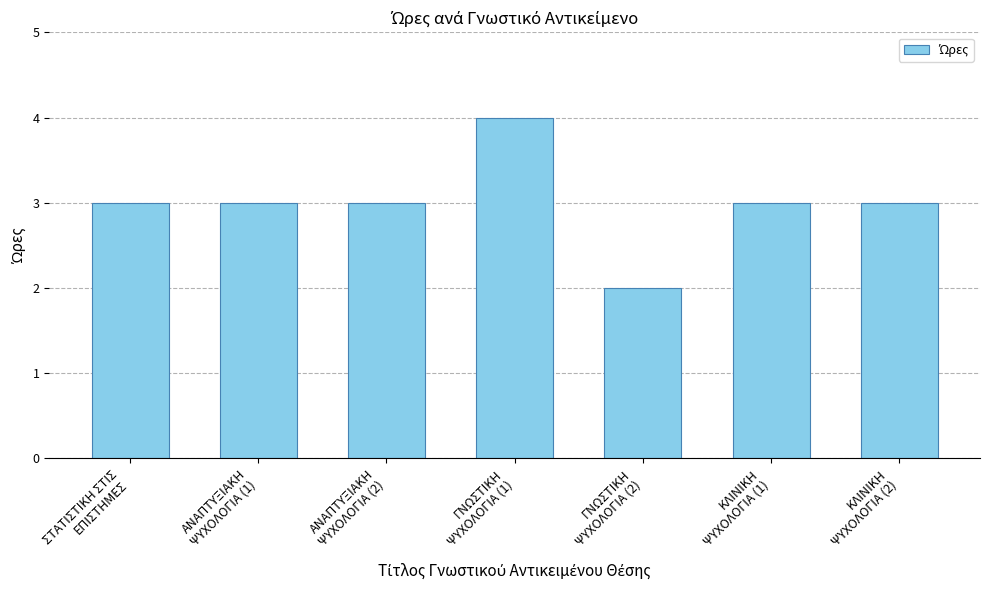

What is the sum of all values?

21